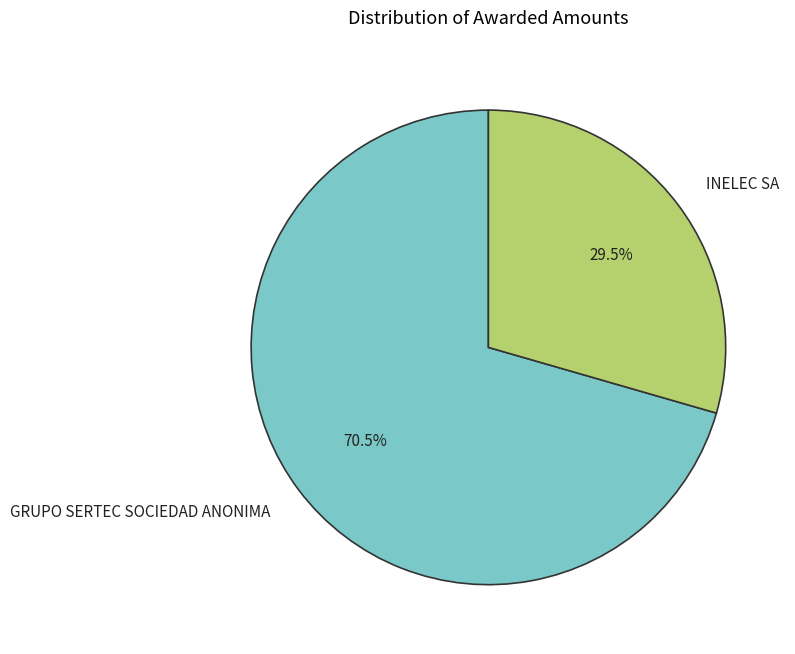

Approximately how many times larger is the value at GRUPO SERTEC SOCIEDAD ANONIMA compared to INELEC SA?

2.4